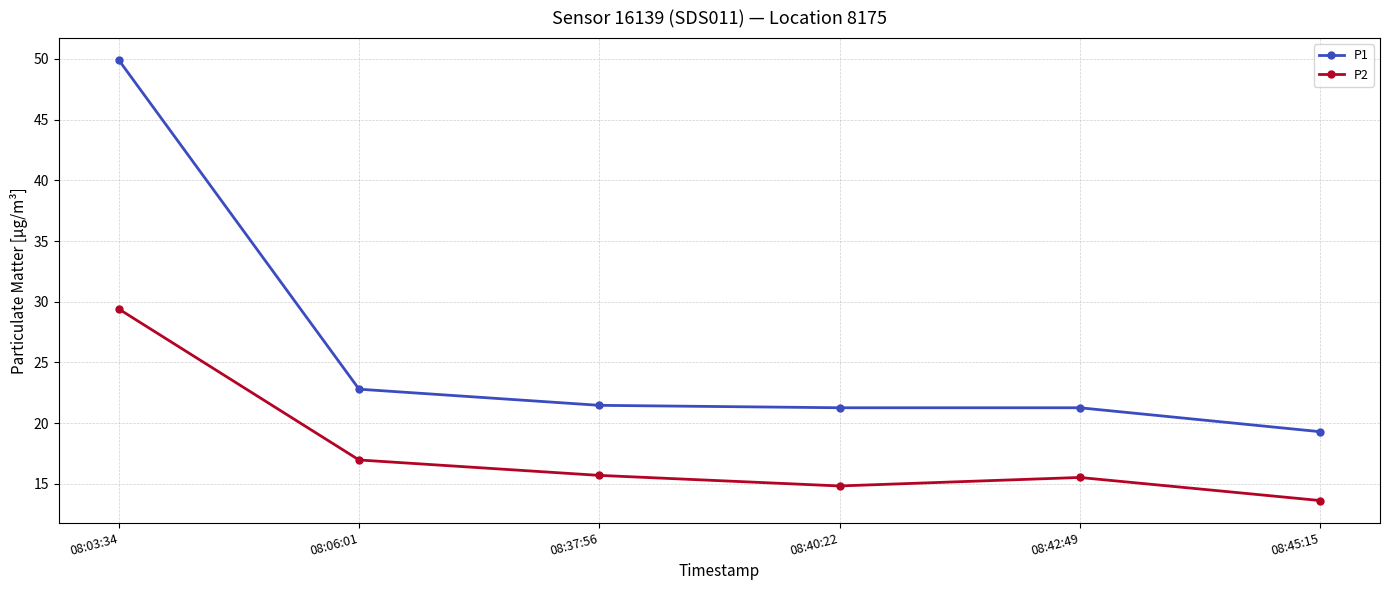

Rank the series at 08:37:56 from lowest to highest value.

P2, P1